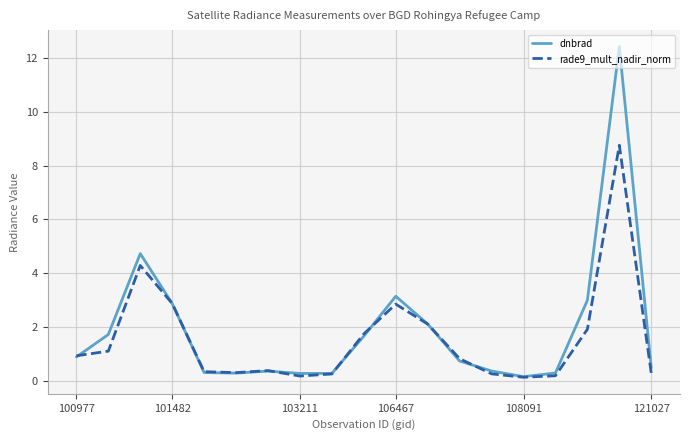

List the series in order of their overall mean, lowest first.

rade9_mult_nadir_norm, dnbrad